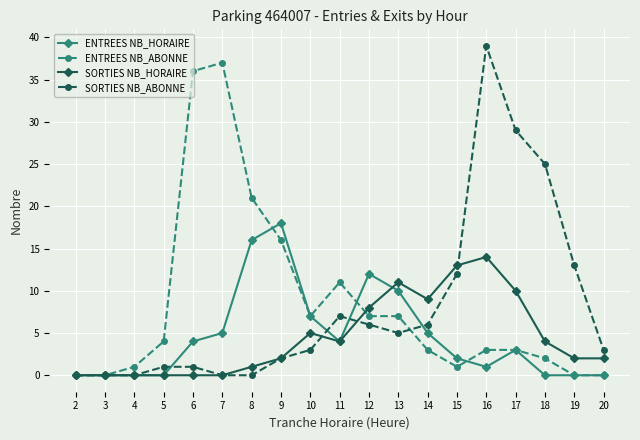

At which category is the sum across all series the highest?

16